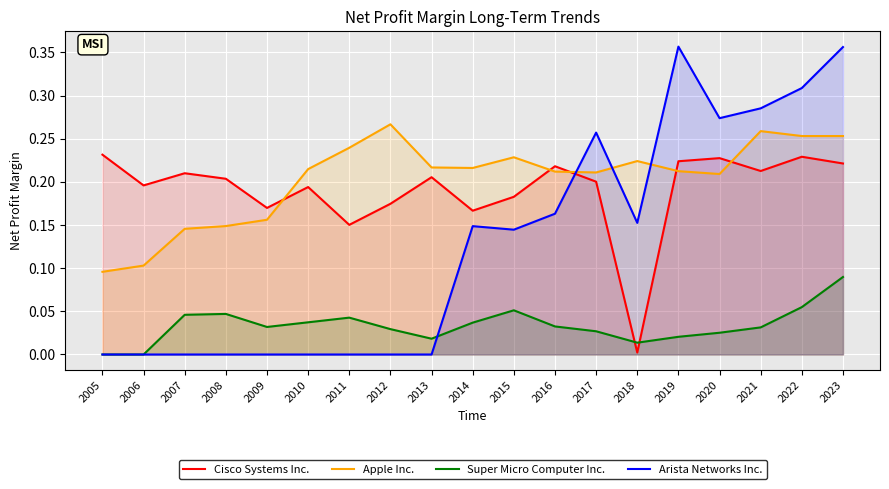

Read the Super Micro Computer Inc. value at 2023.

0.1